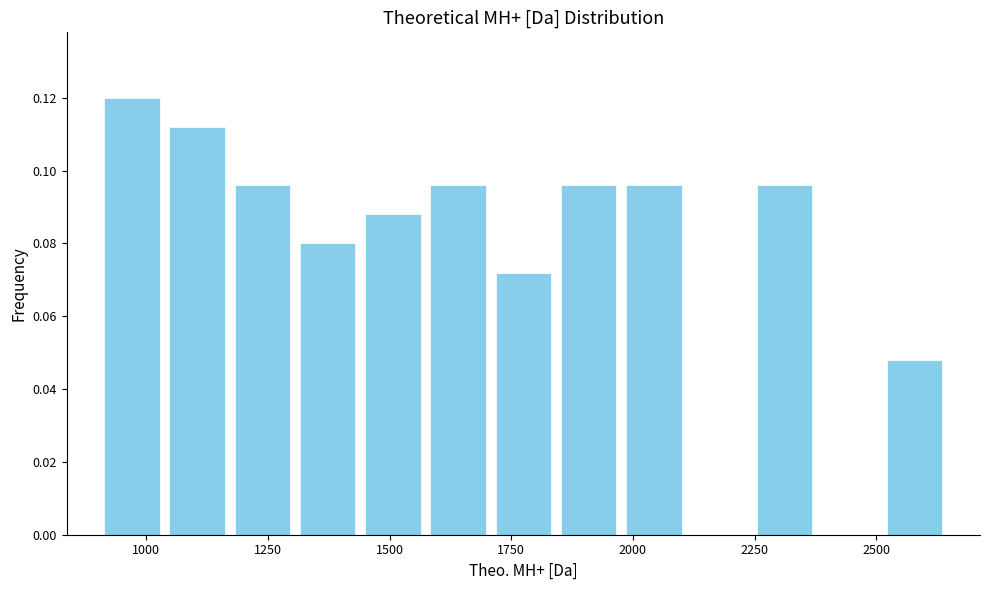

Read against the x-axis, roughly where is the centre of the tallest bar?

950